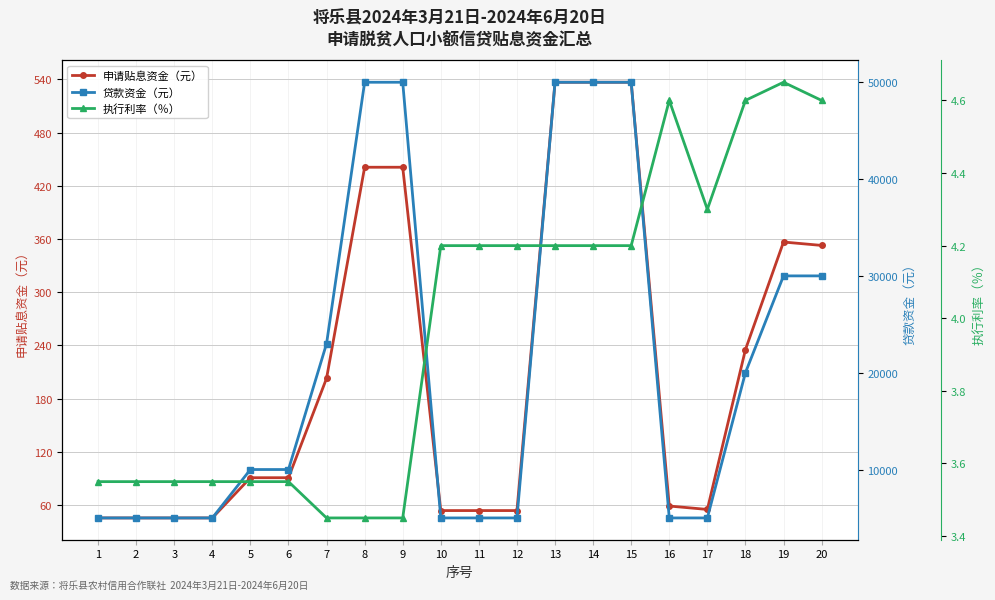

What is the difference between the 执行利率（％） values at 17 and 8?

0.8